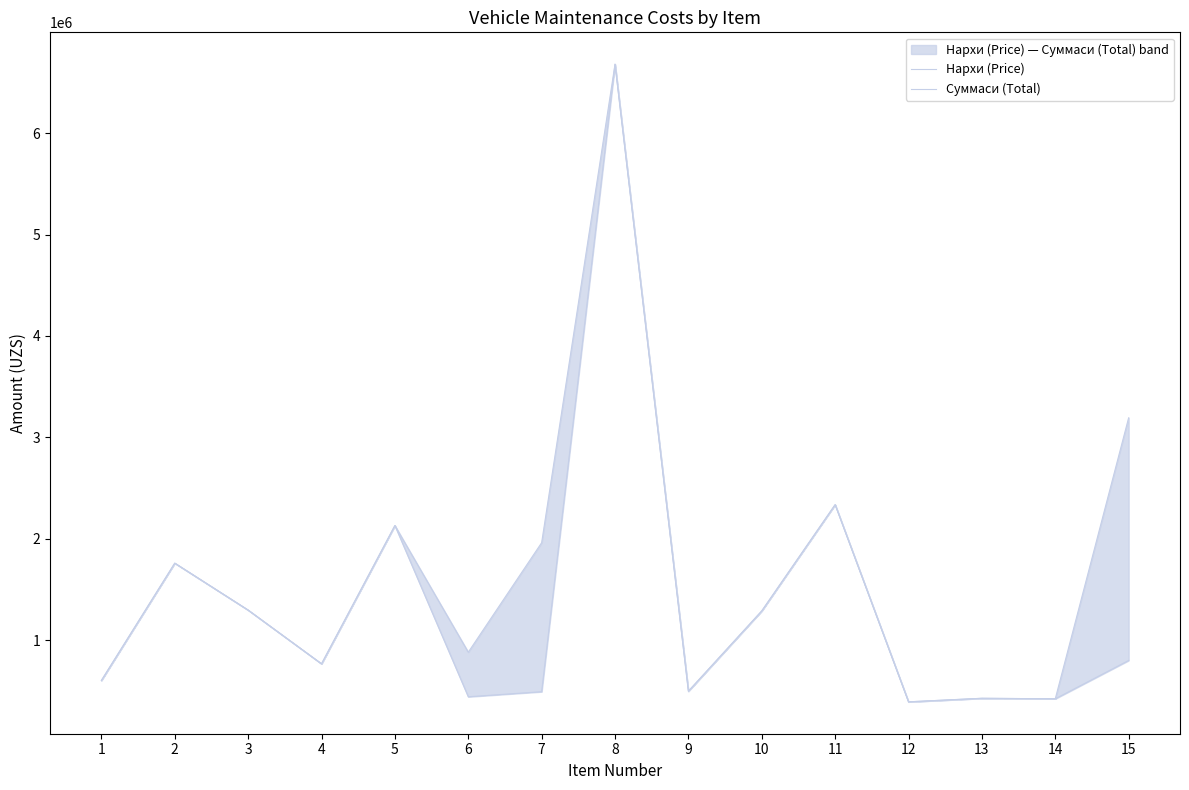

What is the difference between the Нархи (Price) values at 15 and 9?

303000